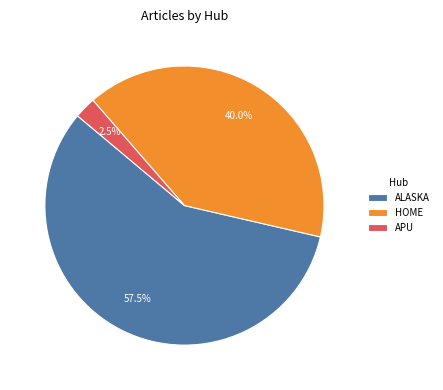

Which slice is the smallest?

APU